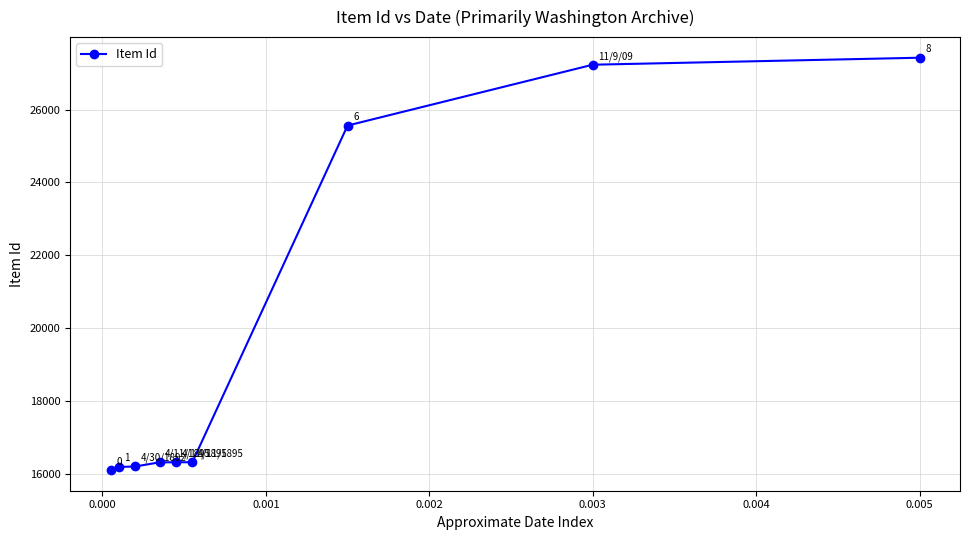

How many lines are shown in the chart?

1